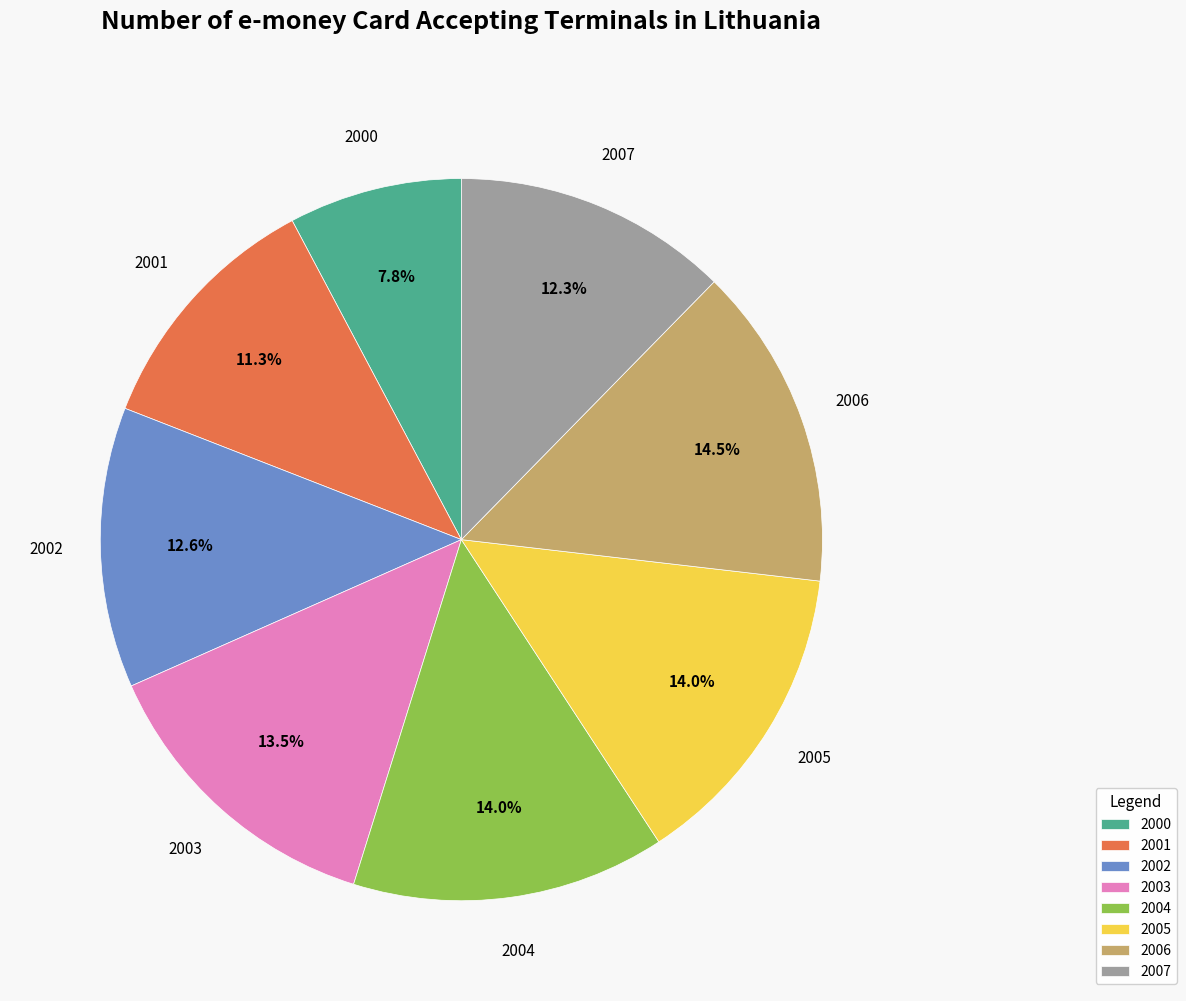

What percentage is the 2005 slice, to the nearest percent?

14%